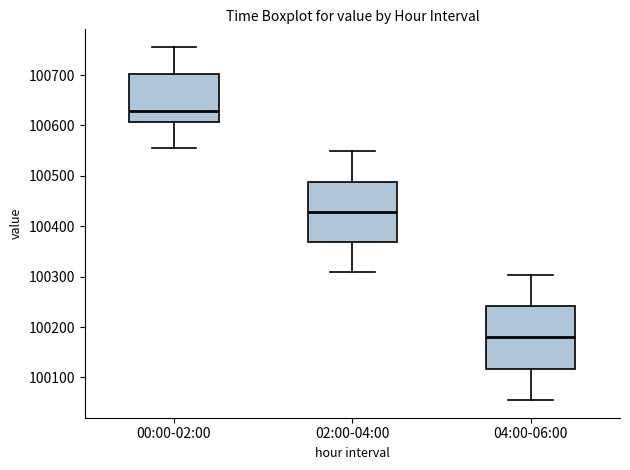

Which box's median line is the lowest?

04:00-06:00